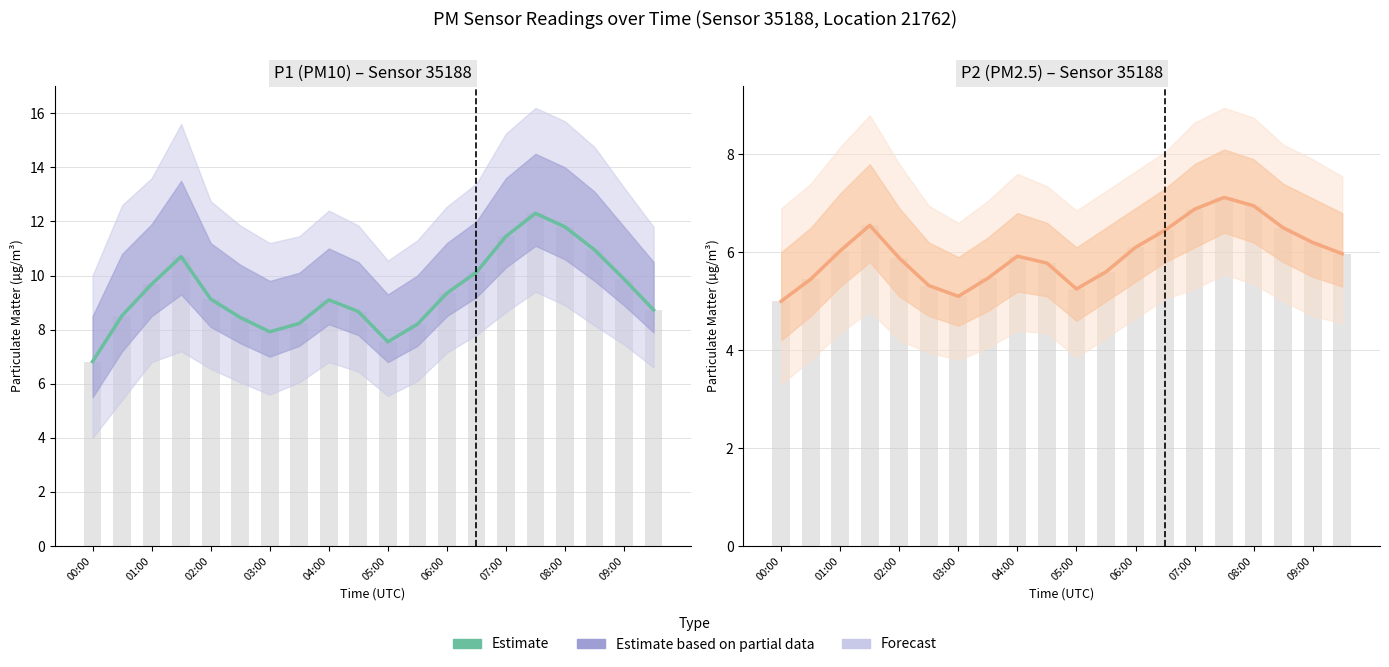

Reading left to right, extract all data points from this chart.

5.0	5.5	6.0	6.5	5.9	5.3	5.1	5.5	5.9	5.8	5.2	5.6	6.1	6.5	6.9	7.1	7.0	6.5	6.2	6.0